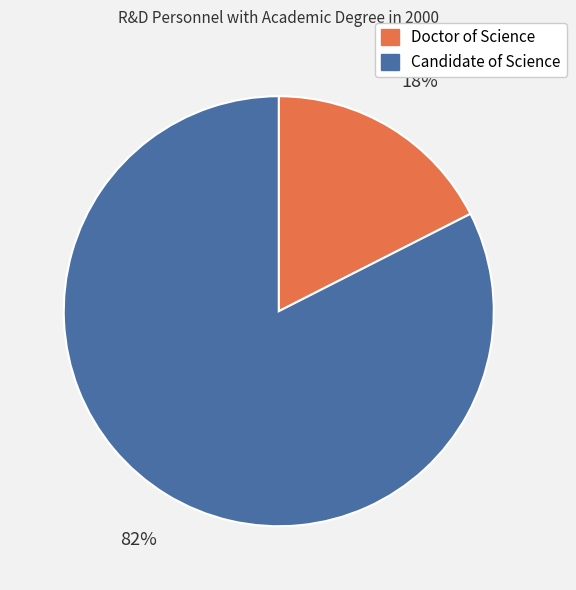

What percentage is the Doctor of Science slice, to the nearest percent?

18%